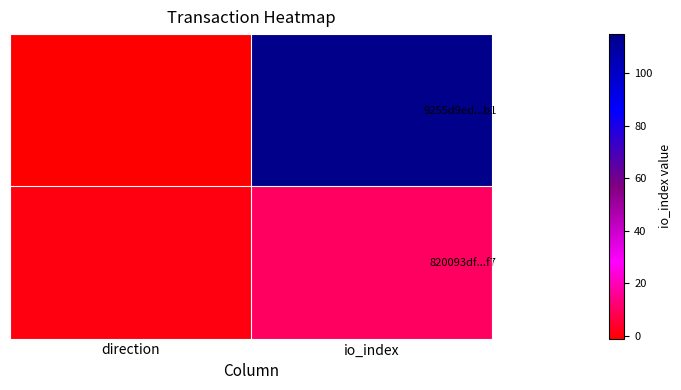

What is the minimum value shown in the chart?

-1